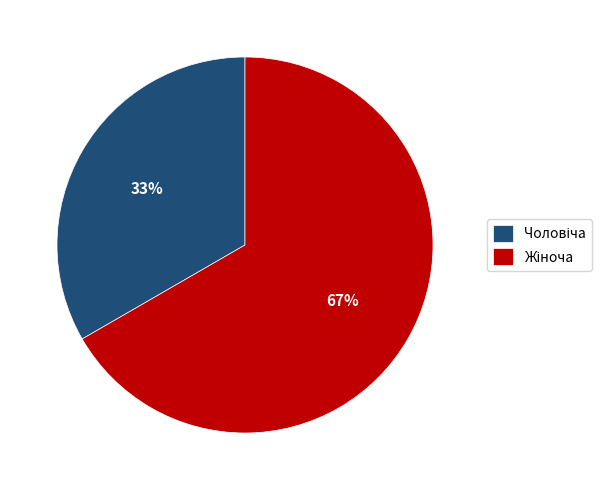

To the nearest percent, what is the average slice percentage?

50%